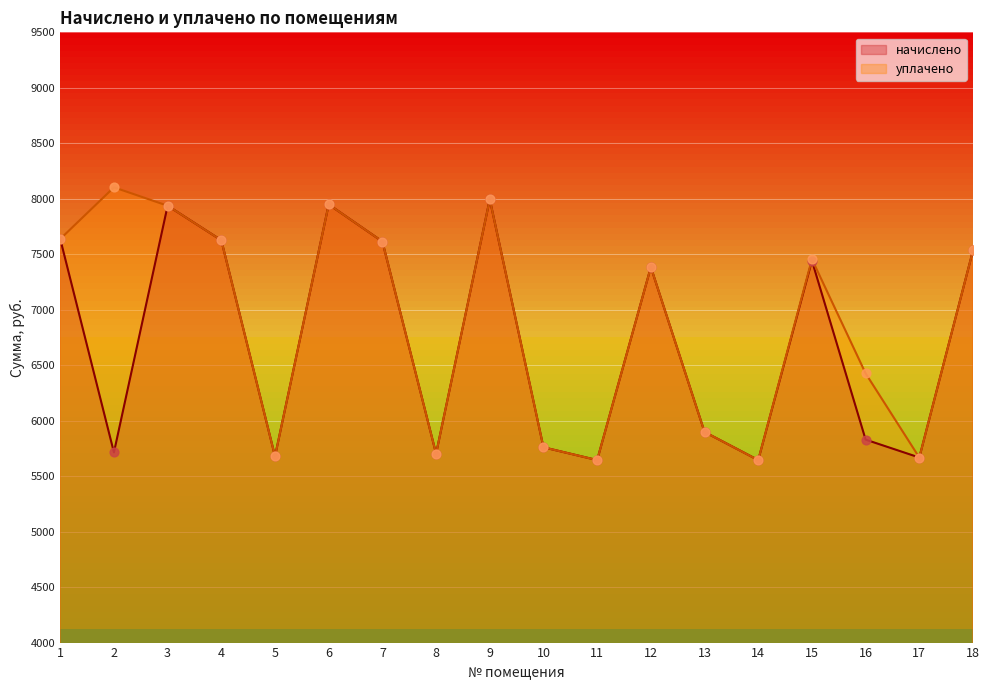

At which category is the sum across all series the highest?

9